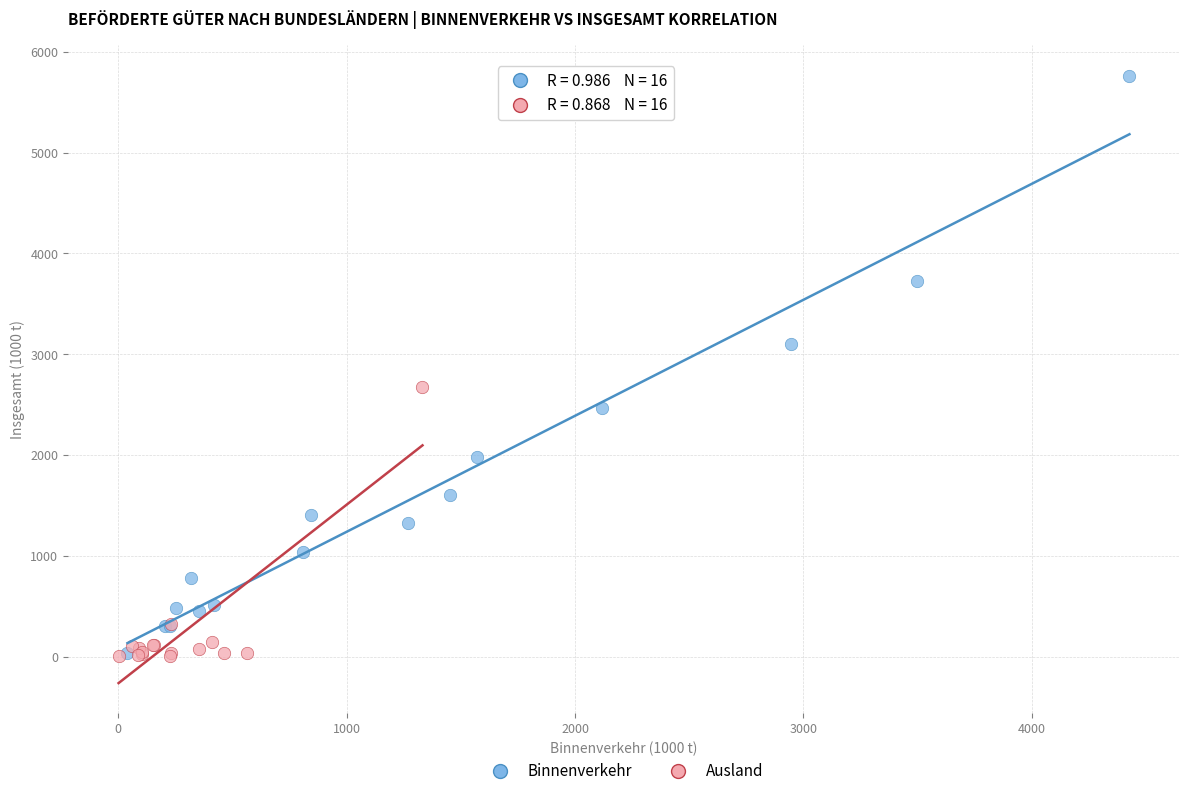

Which series has the largest Y range (max minus min)?

Binnenverkehr